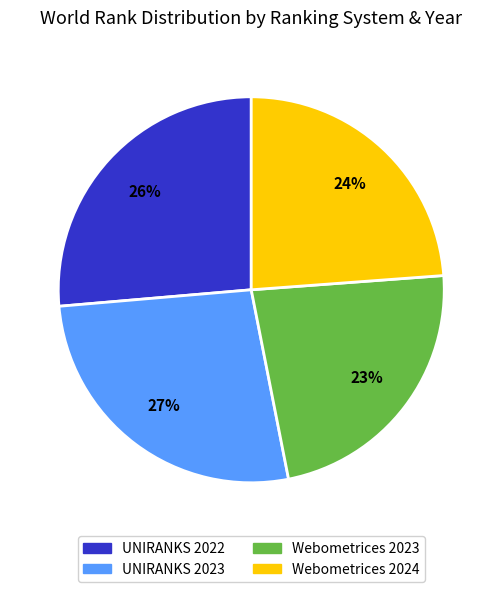

Does any single category account for the majority?

No